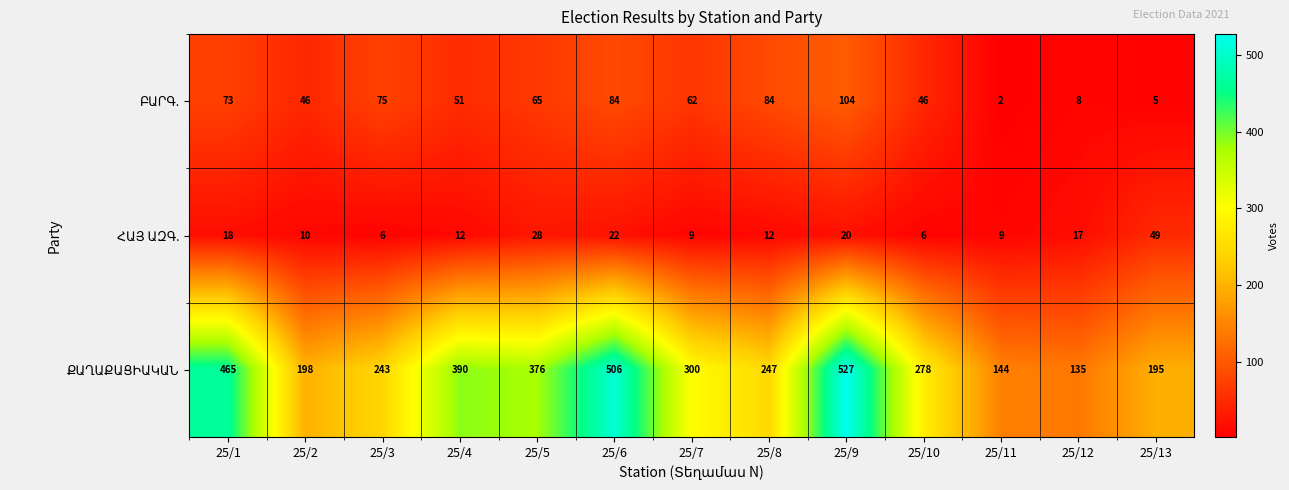

At how many categories does at least one series exceed 283?

6